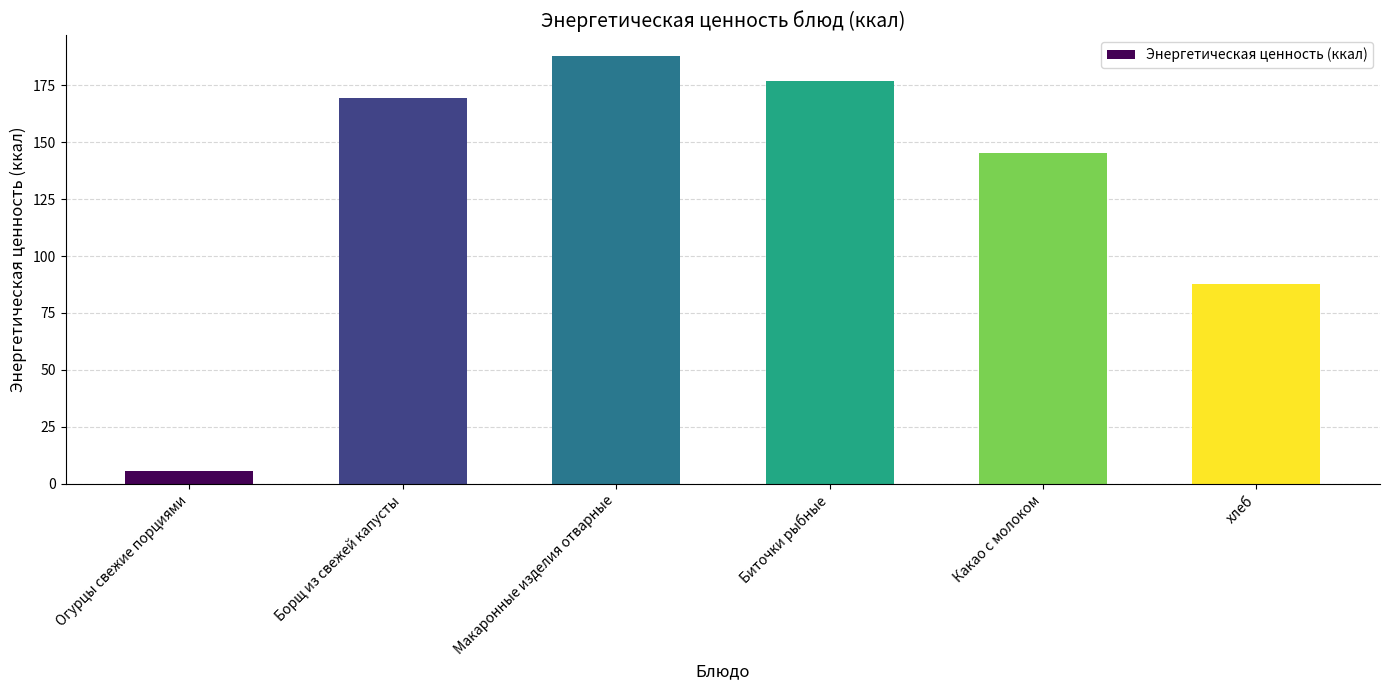

Which category has the lowest value across all series?

Огурцы свежие порциями